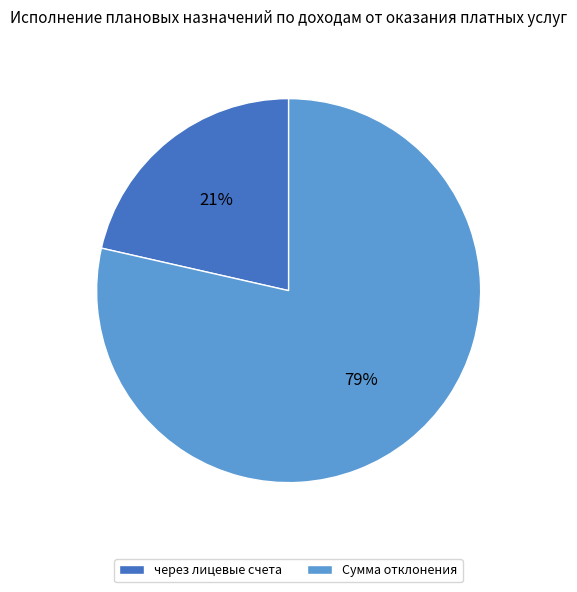

Do через лицевые счета and Сумма отклонения together represent more than half of the pie?

Yes